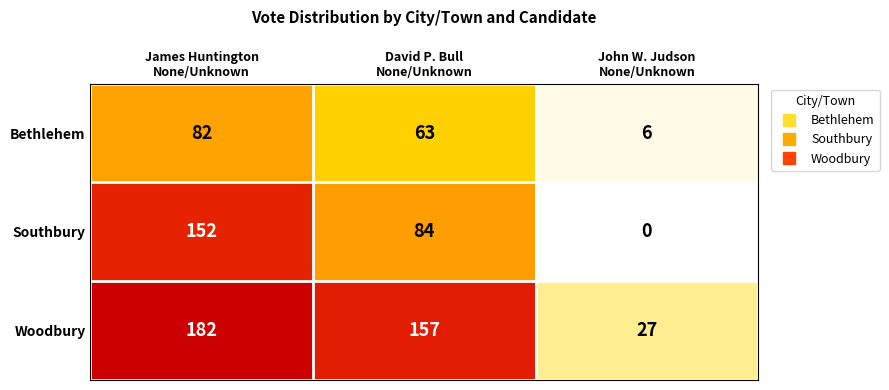

Rank the series by their average value, from lowest to highest.

Bethlehem, Southbury, Woodbury